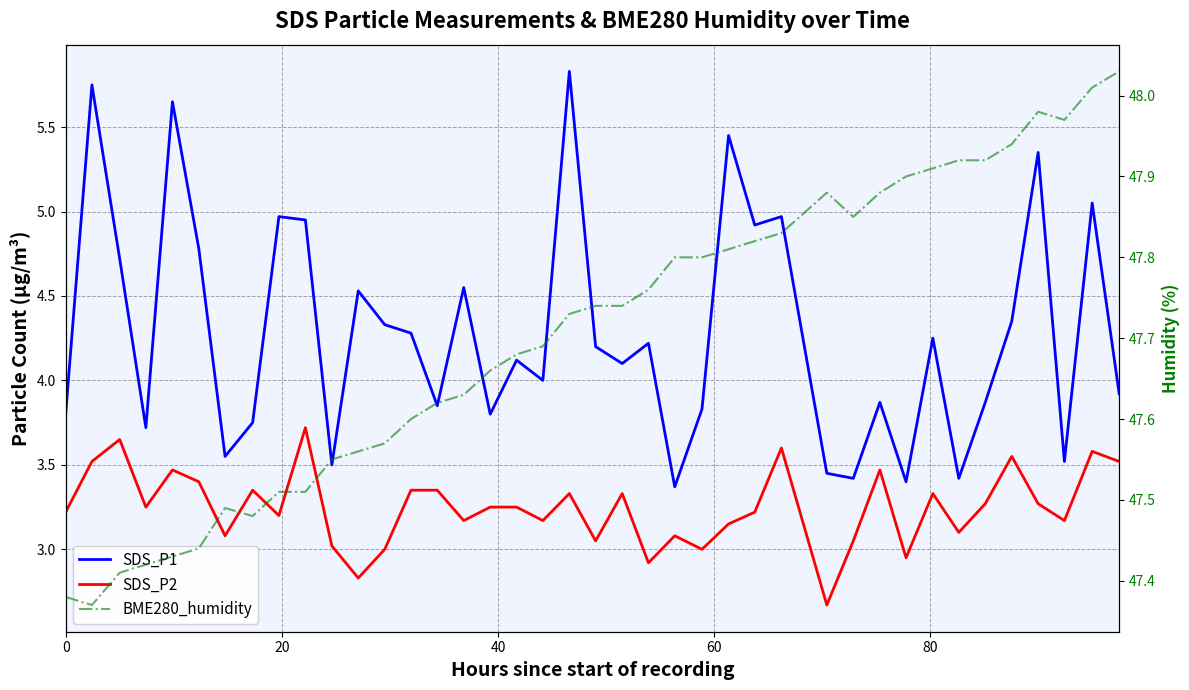

At which category is the sum across all series the highest?

19